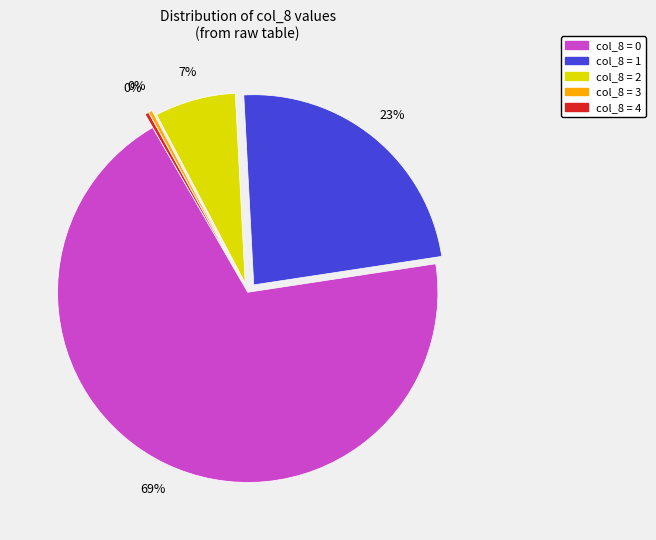

What percentage is the col_8 = 2 slice, to the nearest percent?

7%